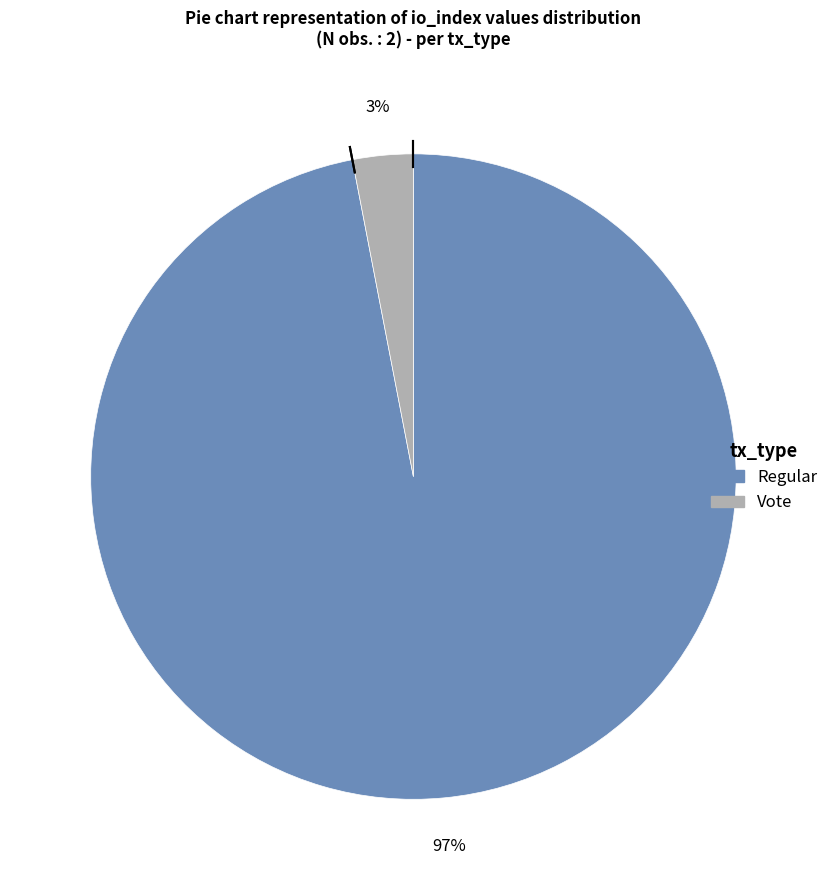

Does any single category account for the majority?

Yes